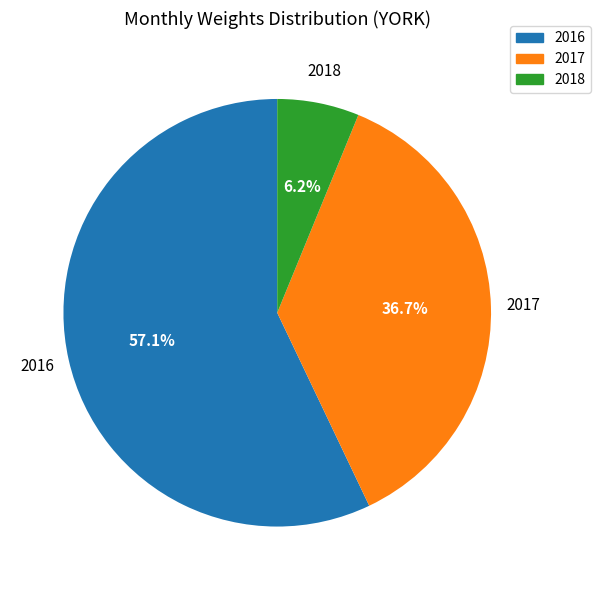

Is there a majority slice in this chart?

Yes